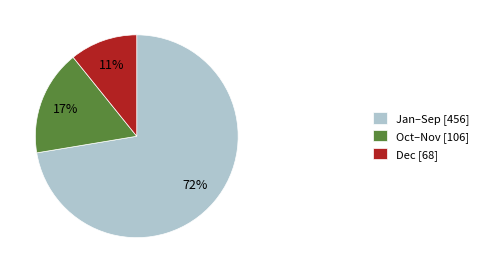

Which category has the smallest portion of the pie?

Dec [68]